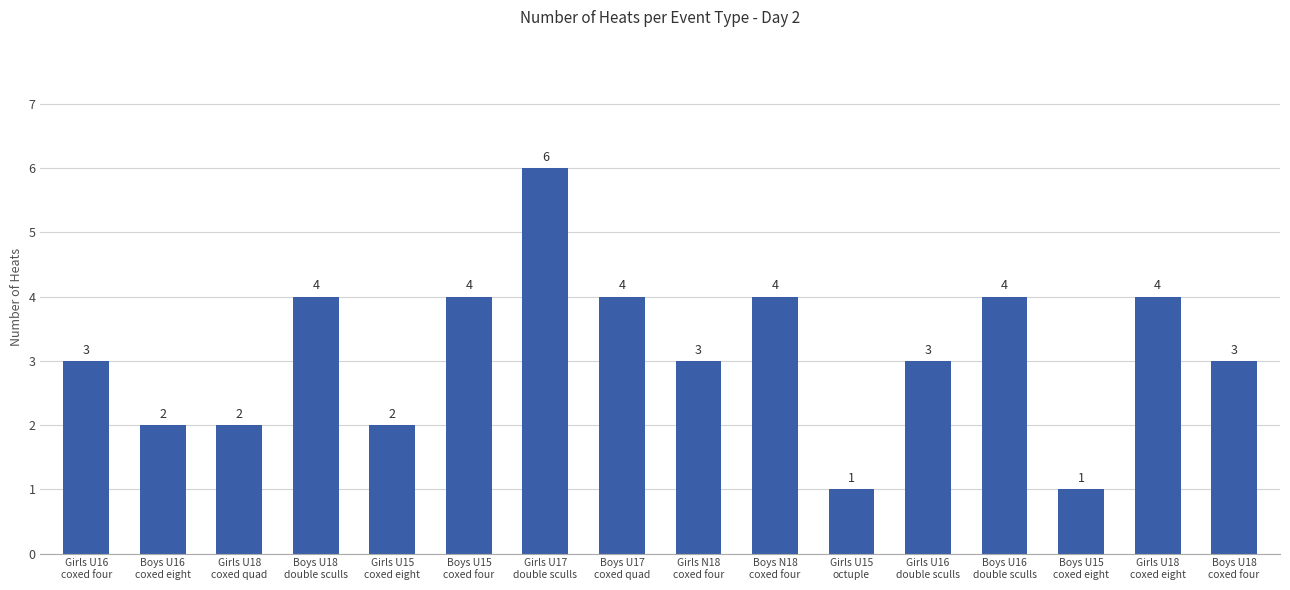

What is the change in value from Boys U18
double sculls to Boys U15
coxed eight?

-3